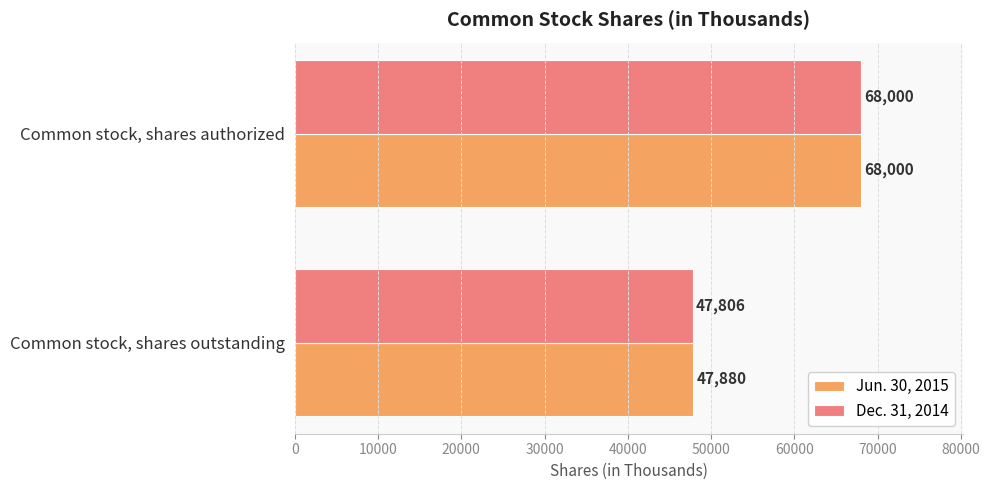

At which label is Dec. 31, 2014 closest to 57903?

Common stock, shares outstanding